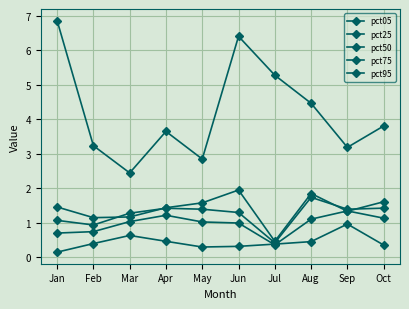

Is the value of pct25 at Jun greater than the value of pct50 at Sep?

Yes